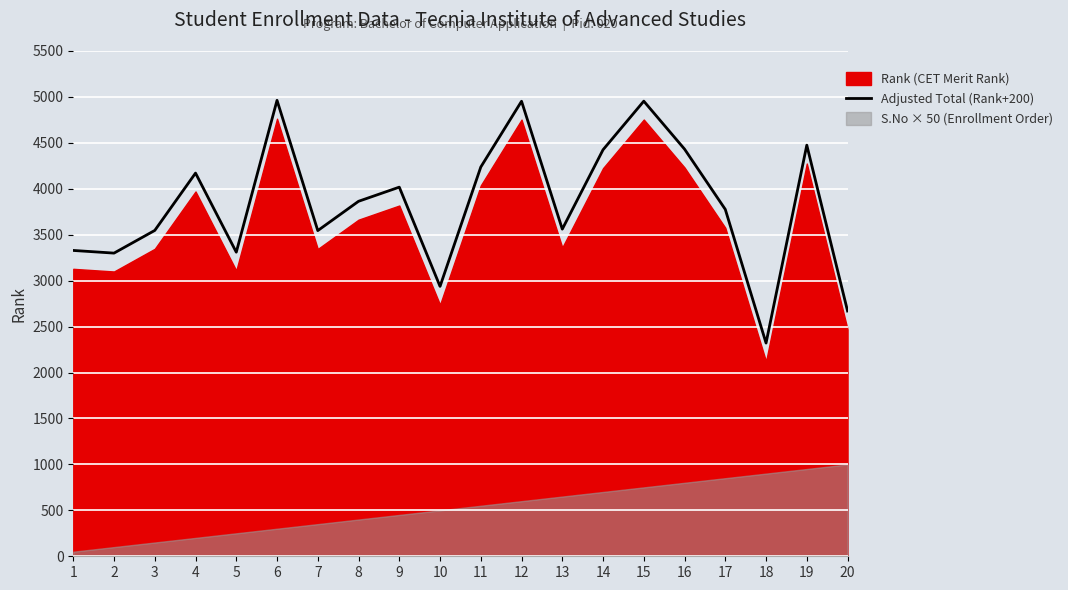

Rank the categories by value from lowest to highest.

18, 20, 10, 2, 5, 1, 7, 3, 13, 17, 8, 9, 4, 11, 14, 16, 19, 12, 15, 6